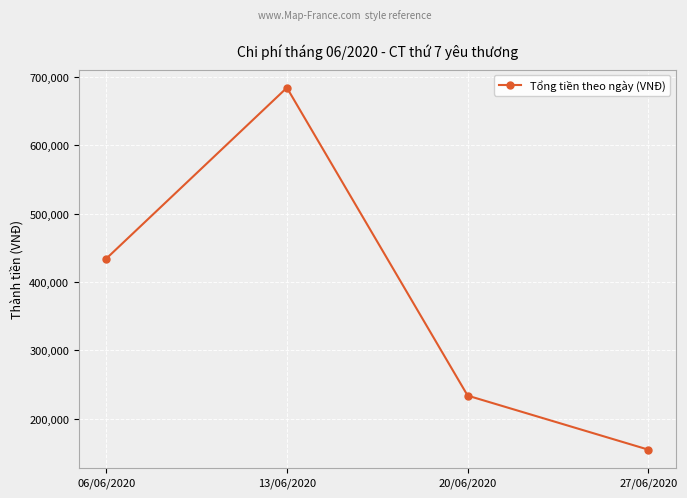

Reading left to right, list all the values displayed in this chart.

434000	684000	234000	155000